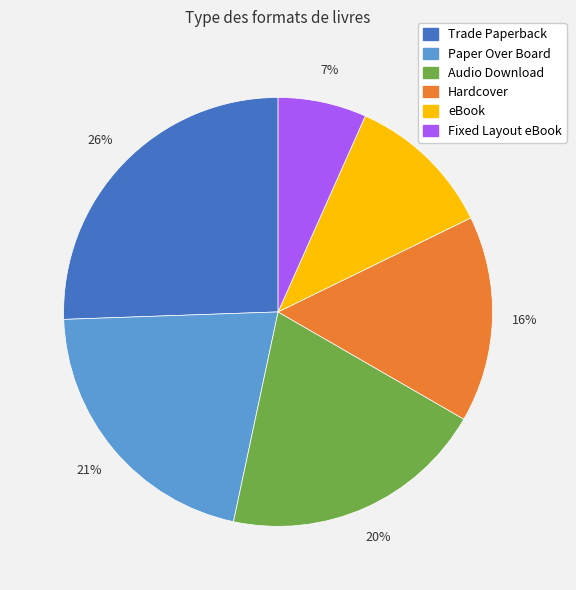

To the nearest percent, what is the average slice percentage?

17%